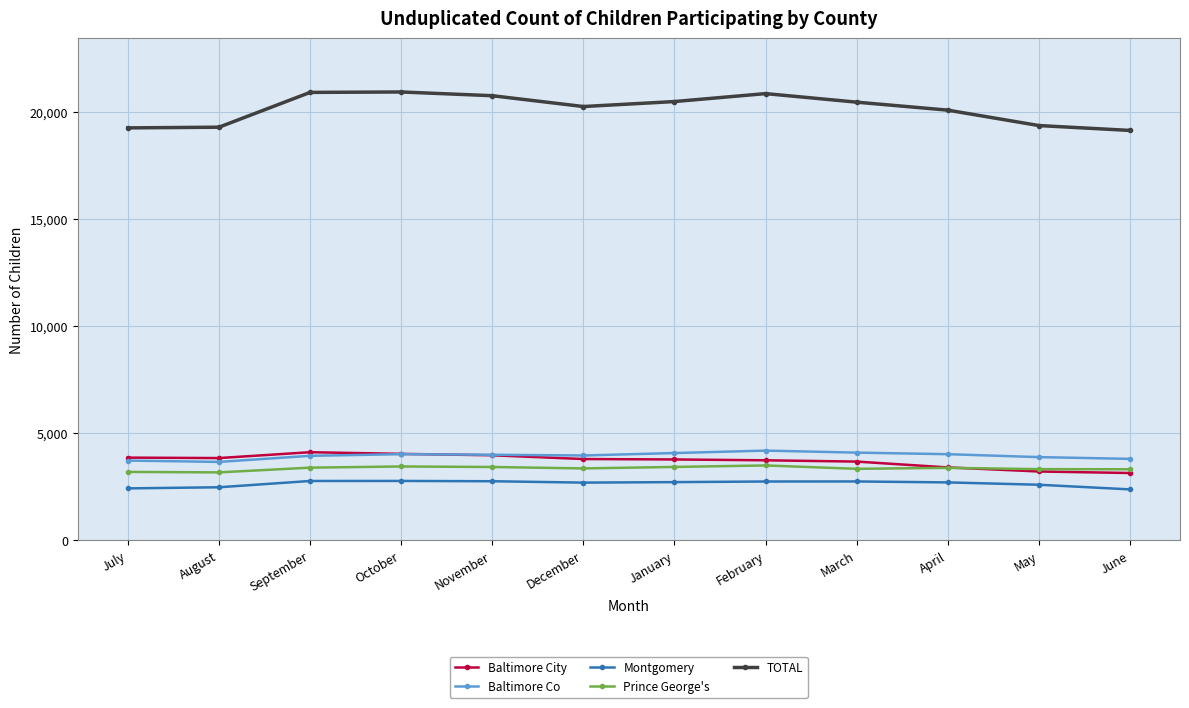

What is the difference between the Prince George's values at June and October?

131